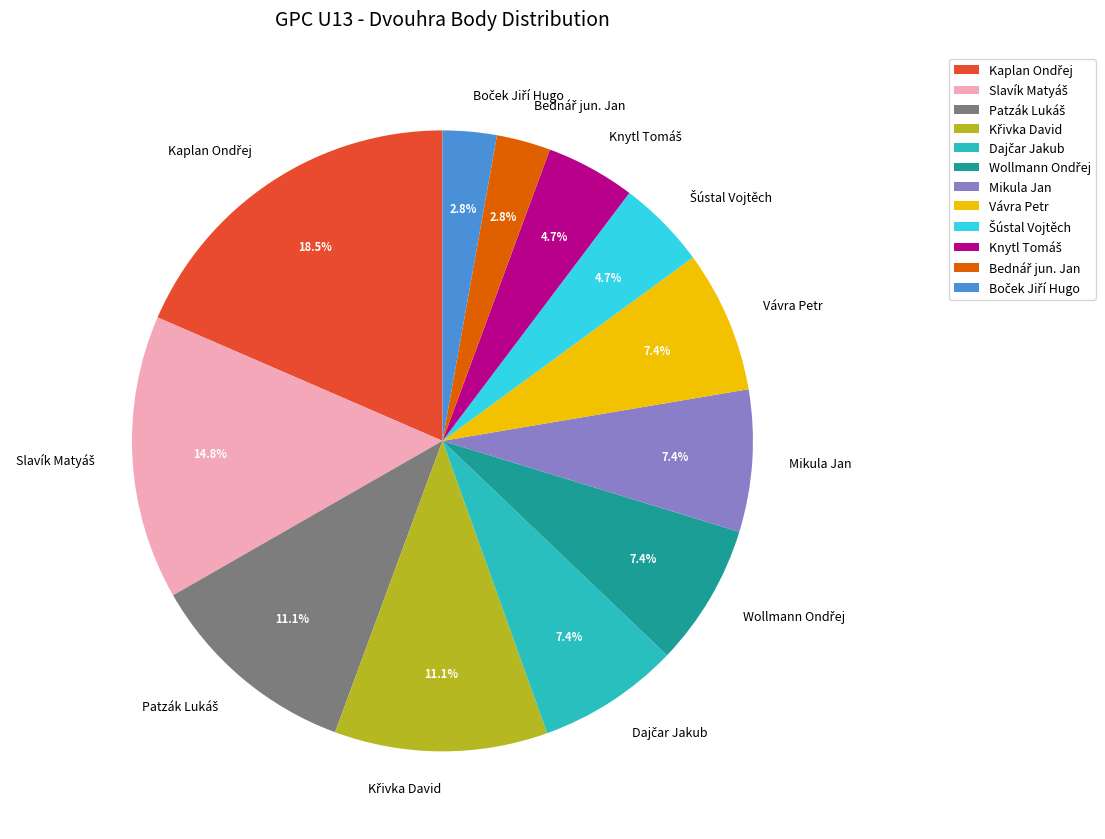

Is there any slice that represents more than half of the pie?

No